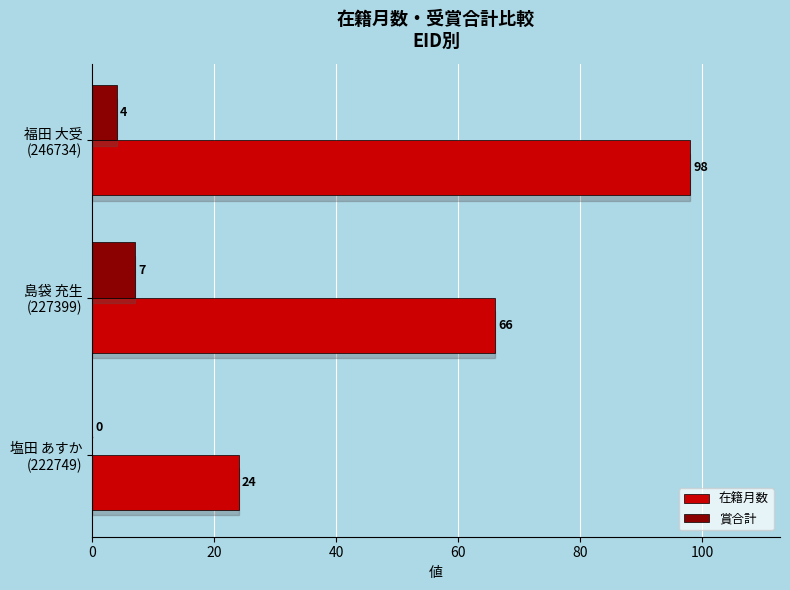

What is the sum of all 在籍月数 values?

188